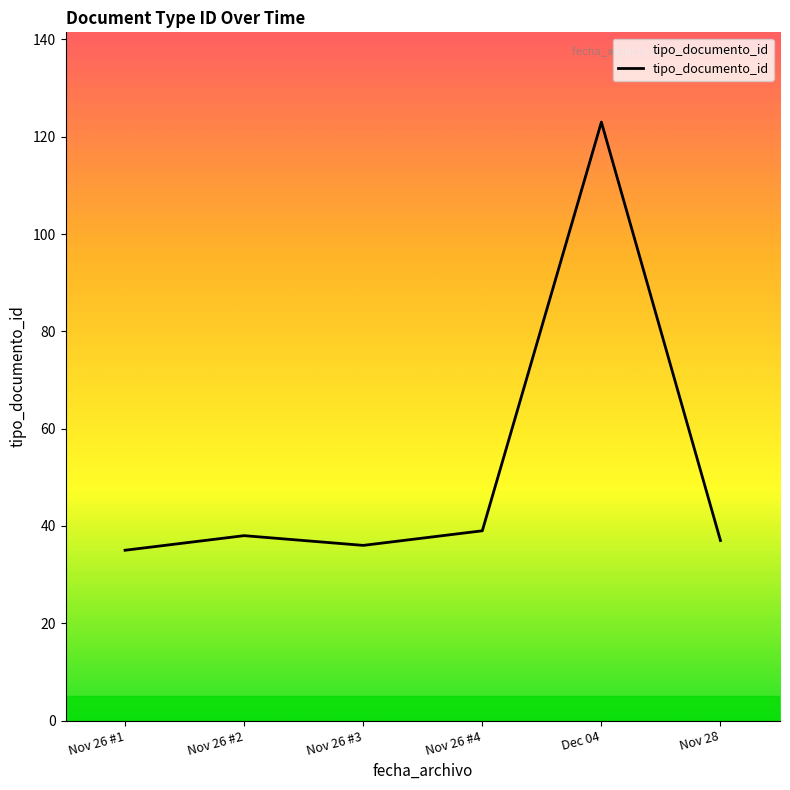

Approximately how many times larger is the value at Dec 04 compared to Nov 26 #4?

3.2